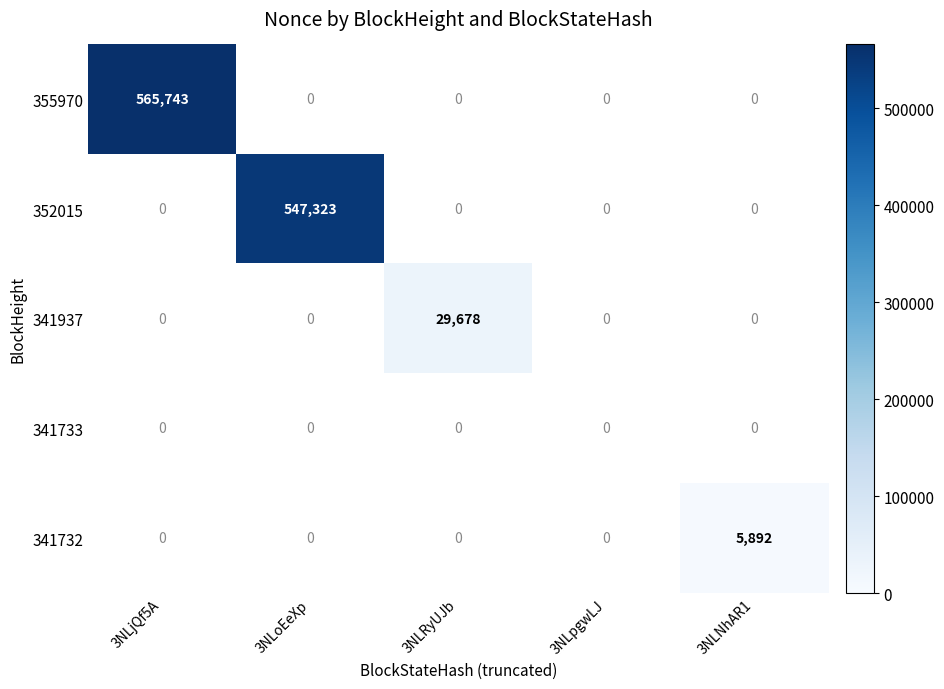

The value of 352015 at 3NLoEeXp is 353339. True or false?

False